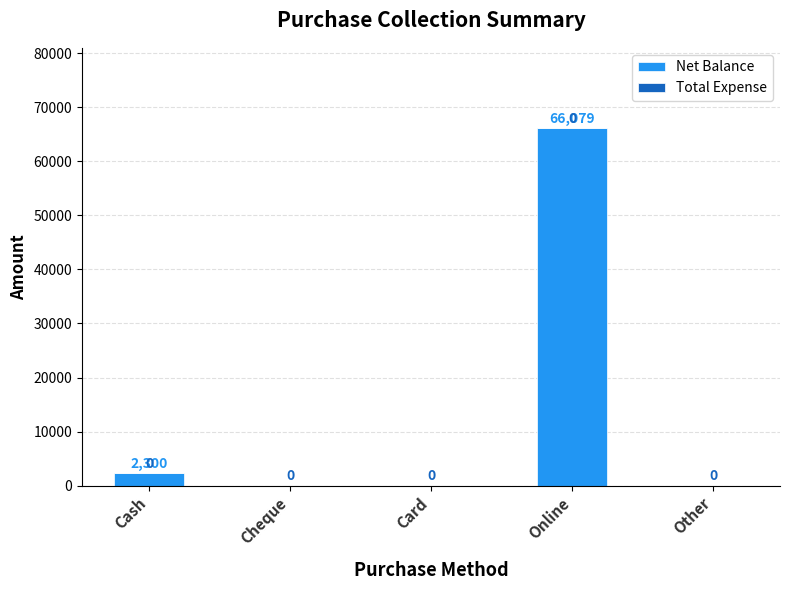

Reading left to right, what are all the values shown in this chart?

Cash=2300	Cheque=0	Card=0	Online=66079	Other=0